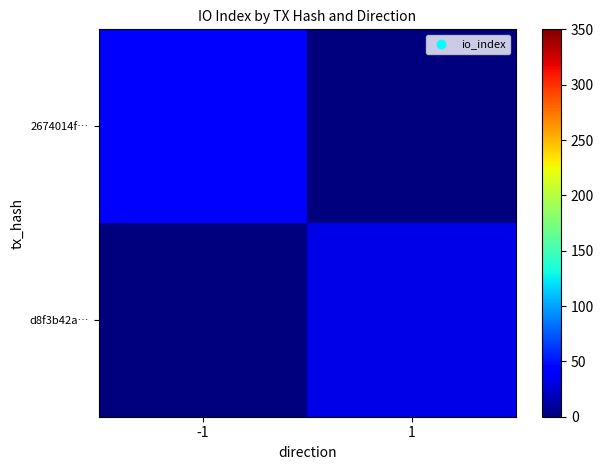

Rank the series by their average value, from lowest to highest.

d8f3b42a…, 2674014f…